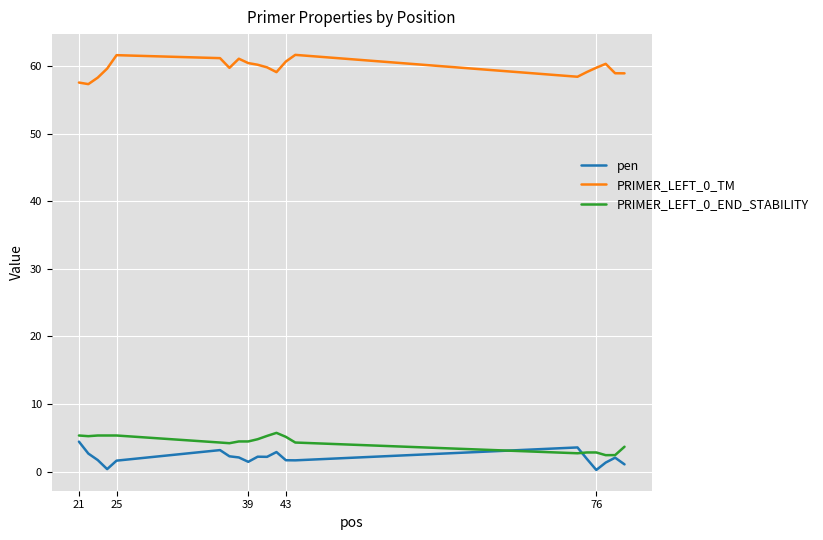

Which series has the largest total across all categories?

PRIMER_LEFT_0_TM